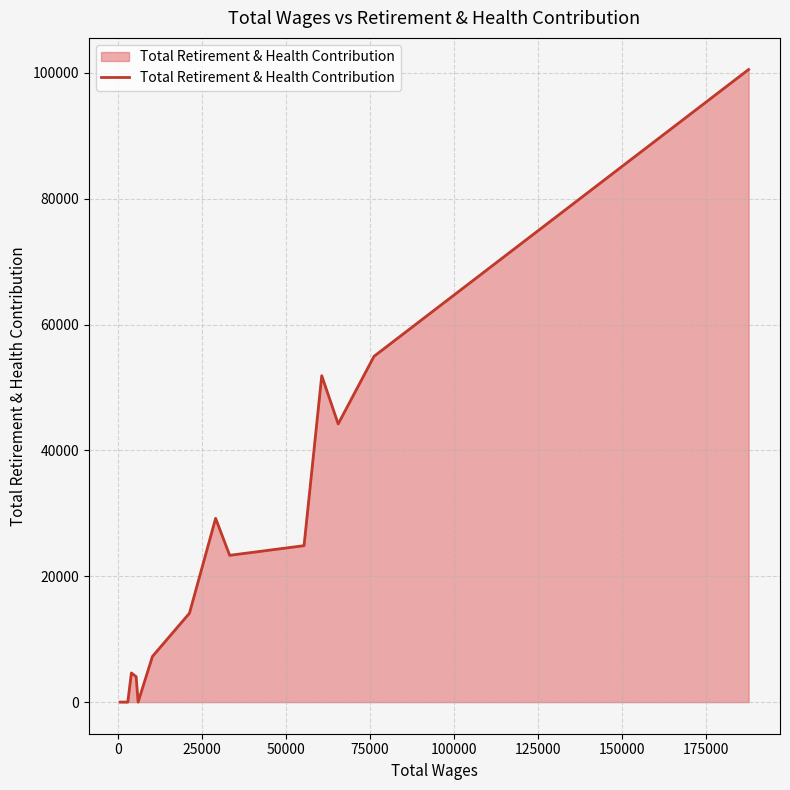

What is the difference between the maximum and minimum values?

100544